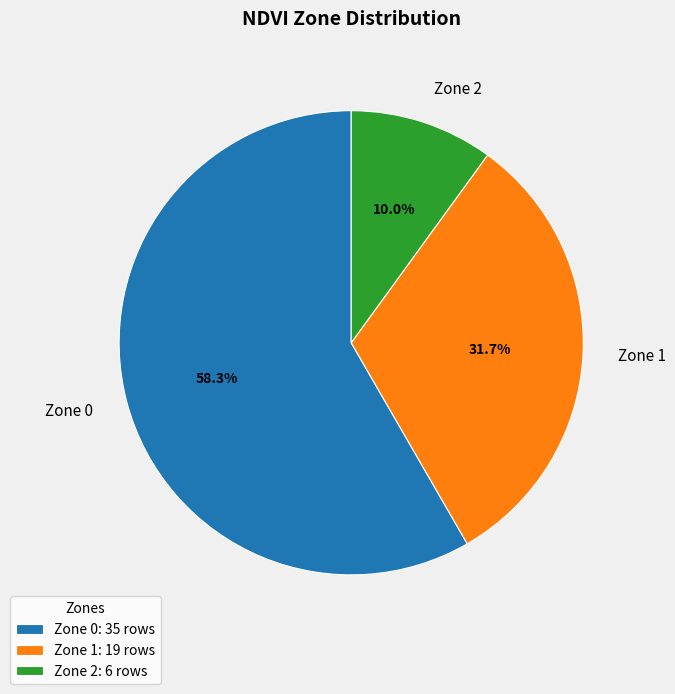

Does Zone 1: 19 rows represent more than half of the total?

No